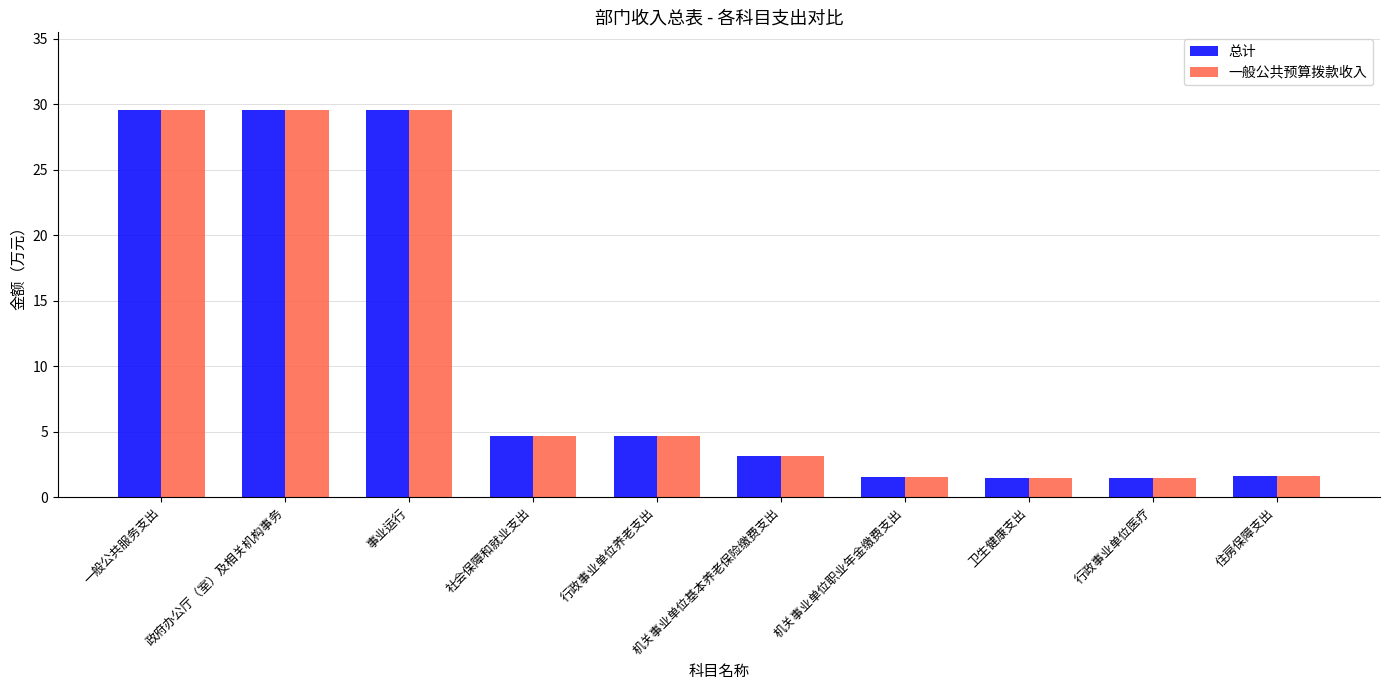

What position from the left is 行政事业单位养老支出?

5